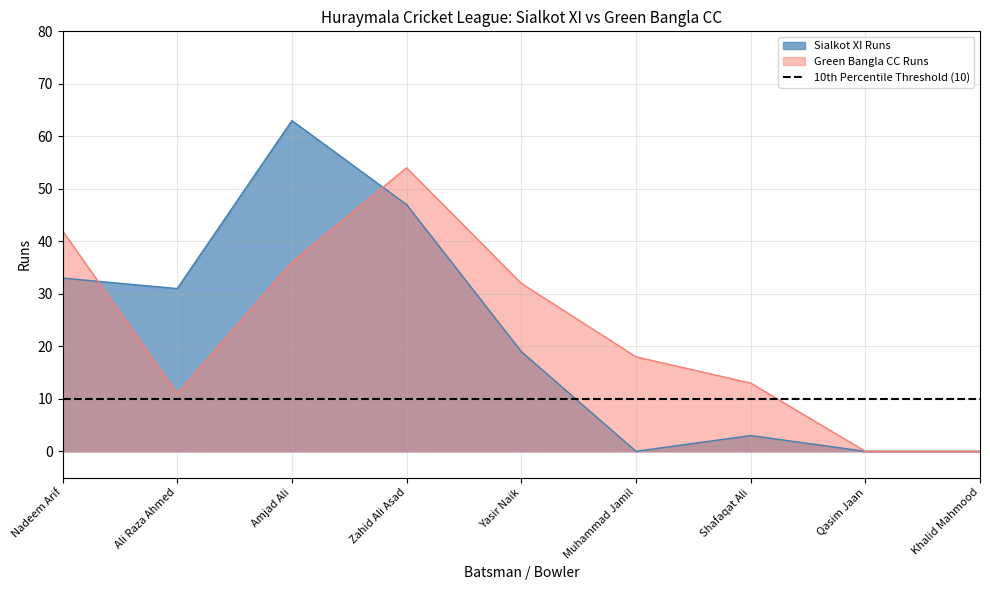

How many lines are shown in the chart?

2